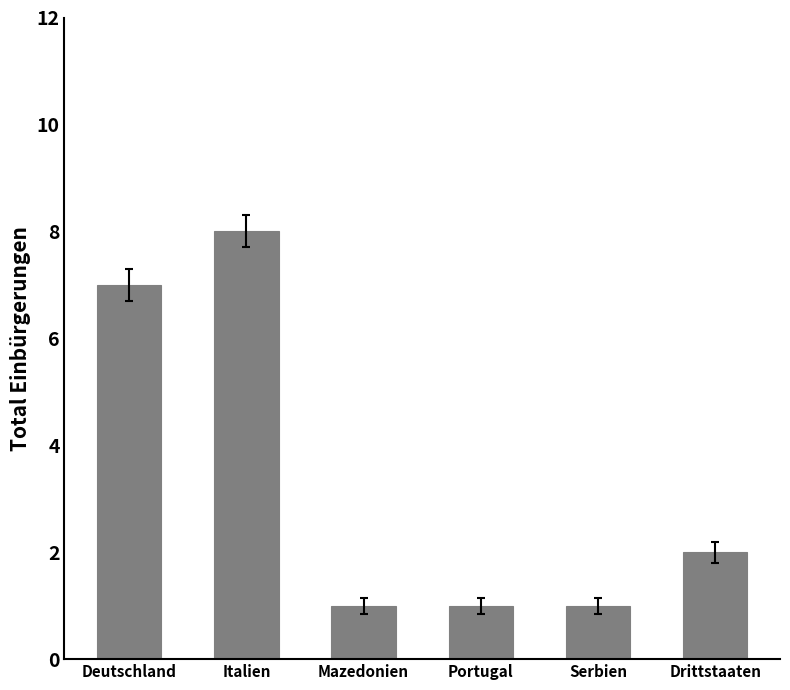

What is the label of the 5th bar from the left?

Serbien